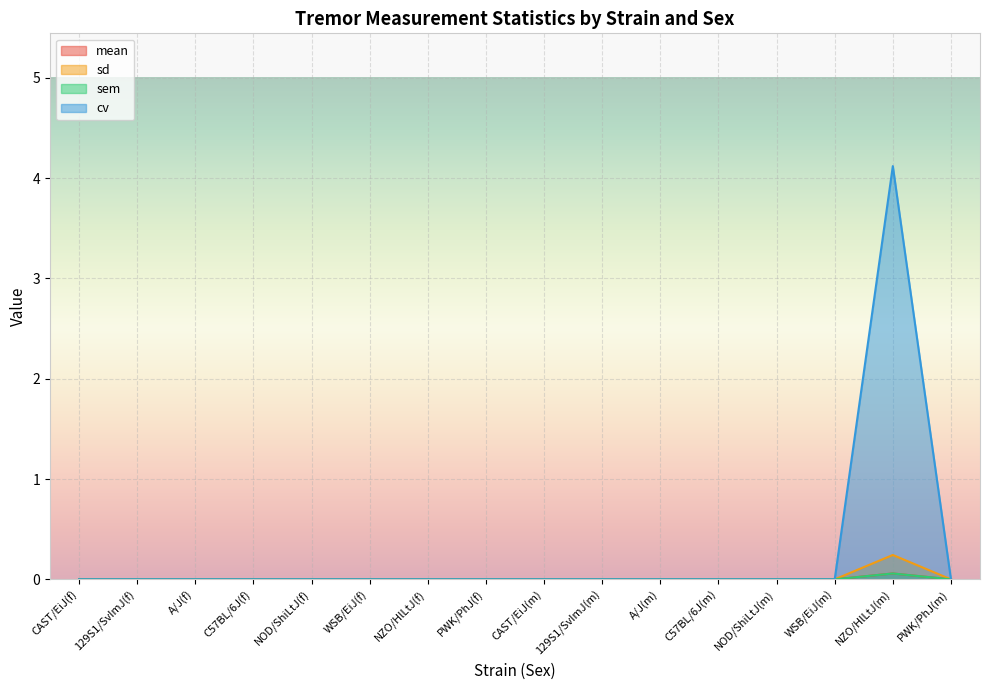

Which series has the largest total across all categories?

cv